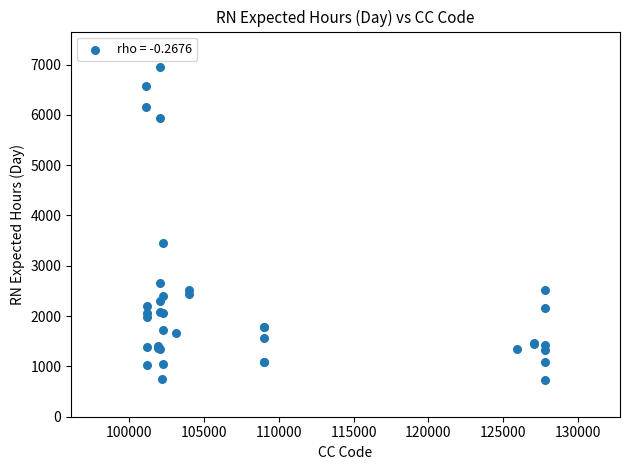

What Y value in the scatter plot is closest to 3841?

3448.0